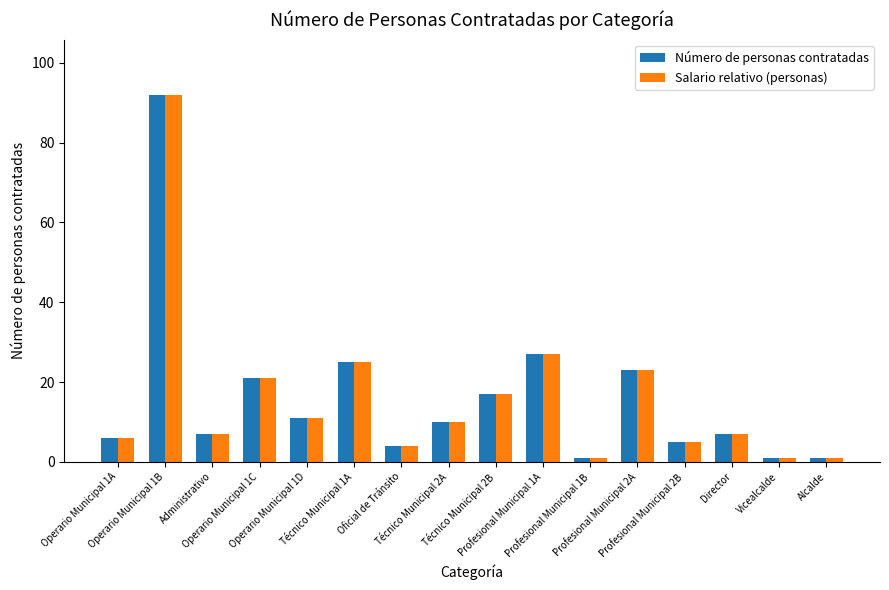

What is the sum of all Salario relativo (personas) values?

258